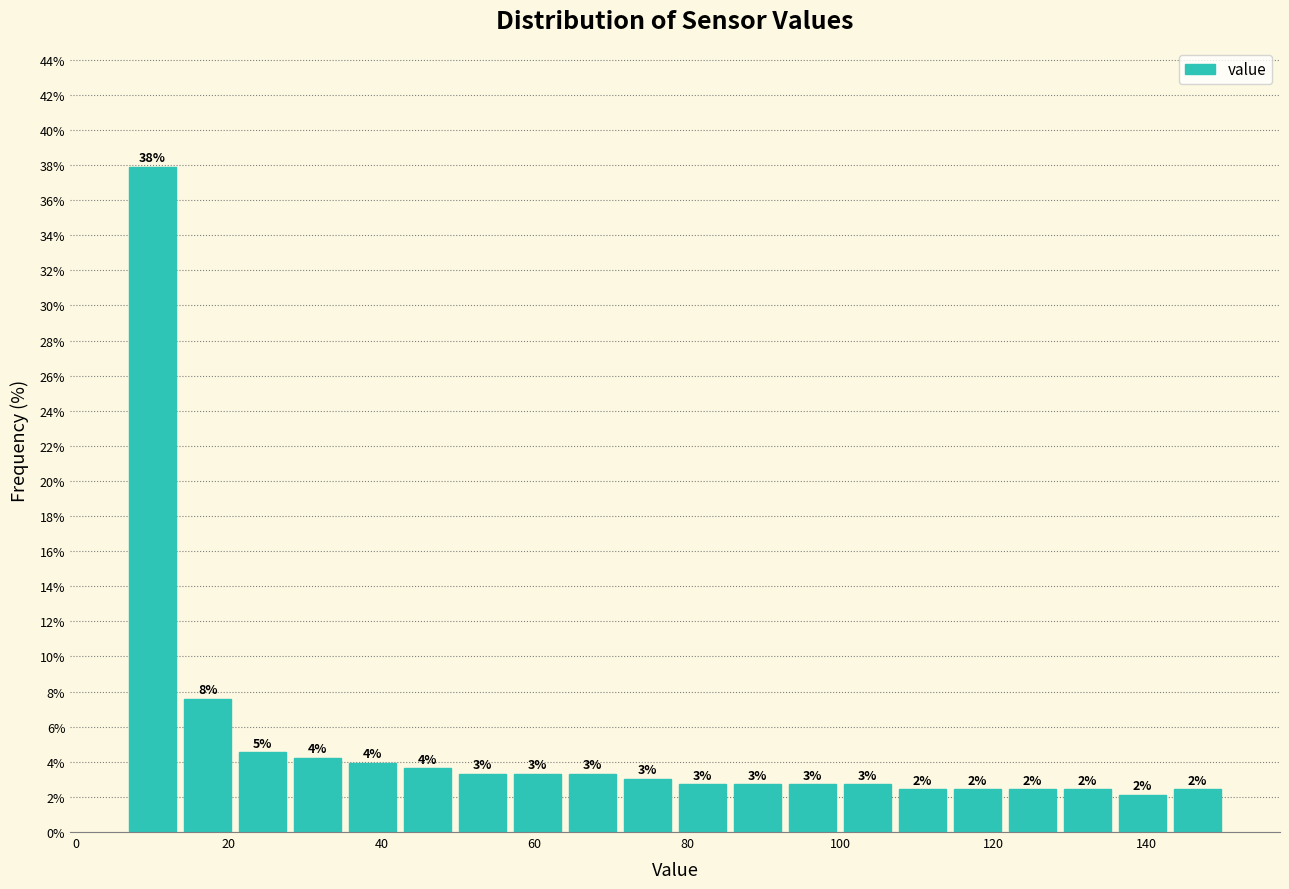

Around what value on the x-axis is the tallest bar? Give the approximate position of its centre, as read against the axis.

10